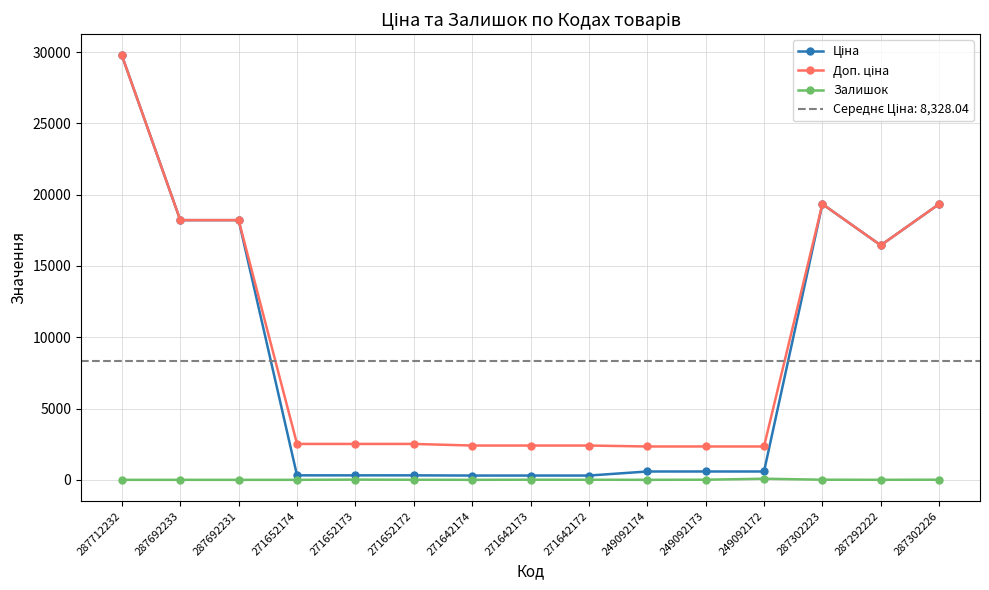

Where is the first local maximum for Ціна?

287302223